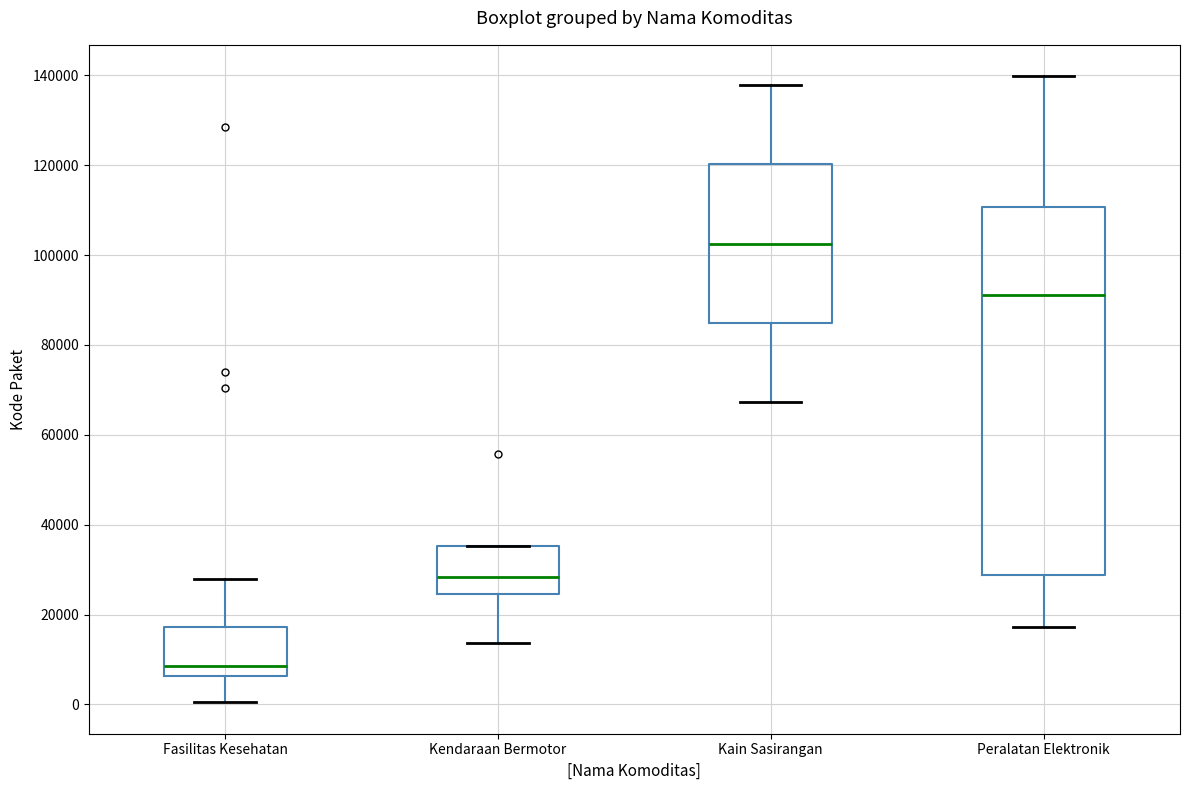

Where does the median line of the box for Fasilitas Kesehatan sit on the y-axis? The values are not printed on the chart, so give them approximately, as read against the axis.

8000